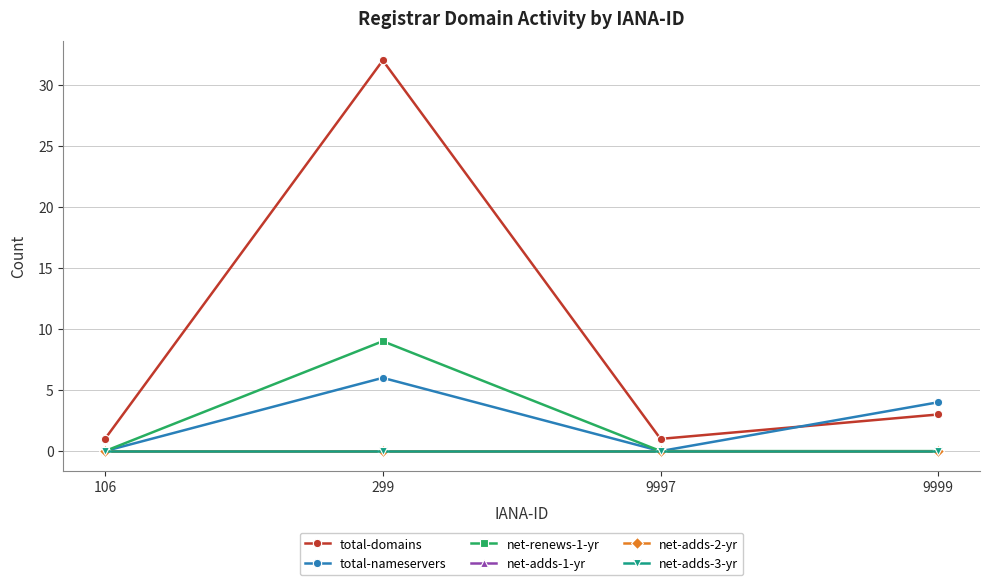

Does the chart have visible grid lines?

Yes